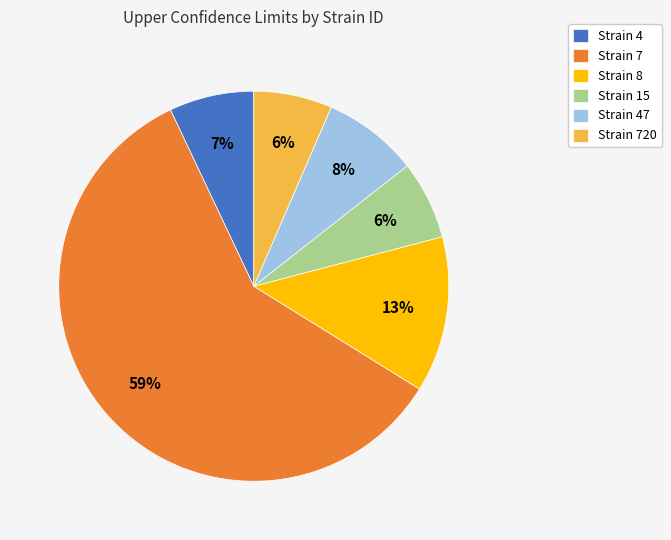

True or false: Strain 8 accounts for 2% of the total.

False